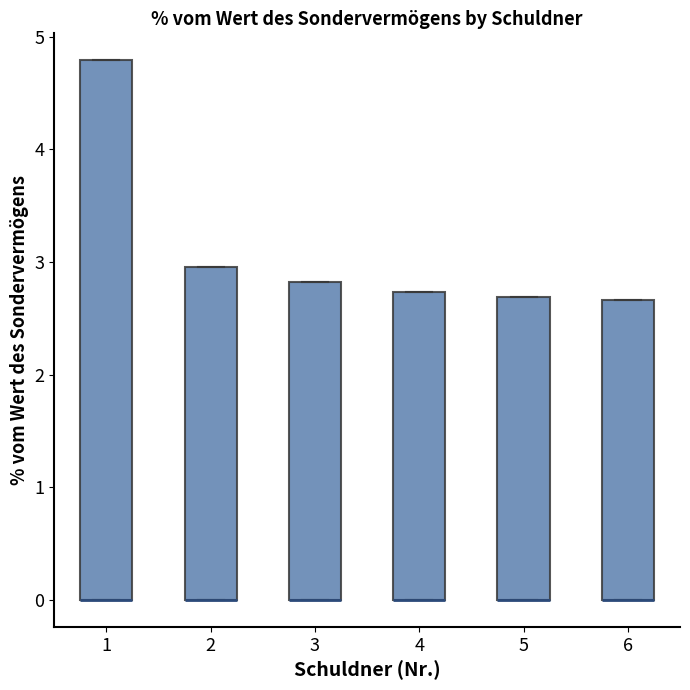

Reading left to right, read every box against the y-axis: the position of its median line, the range the box covers, and the ends of its whiskers. The values are not printed on the chart, so give them approximately, as read against the axis.

1: median 0.0 (drawn on the box's lower edge), box 0.0 to 4.8, whiskers 0.0 to 4.8
2: median 0.0 (drawn on the box's lower edge), box 0.0 to 3.0, whiskers 0.0 to 3.0
3: median 0.0 (drawn on the box's lower edge), box 0.0 to 2.8, whiskers 0.0 to 2.8
4: median 0.0 (drawn on the box's lower edge), box 0.0 to 2.7, whiskers 0.0 to 2.7
5: median 0.0 (drawn on the box's lower edge), box 0.0 to 2.7, whiskers 0.0 to 2.7
6: median 0.0 (drawn on the box's lower edge), box 0.0 to 2.7, whiskers 0.0 to 2.7